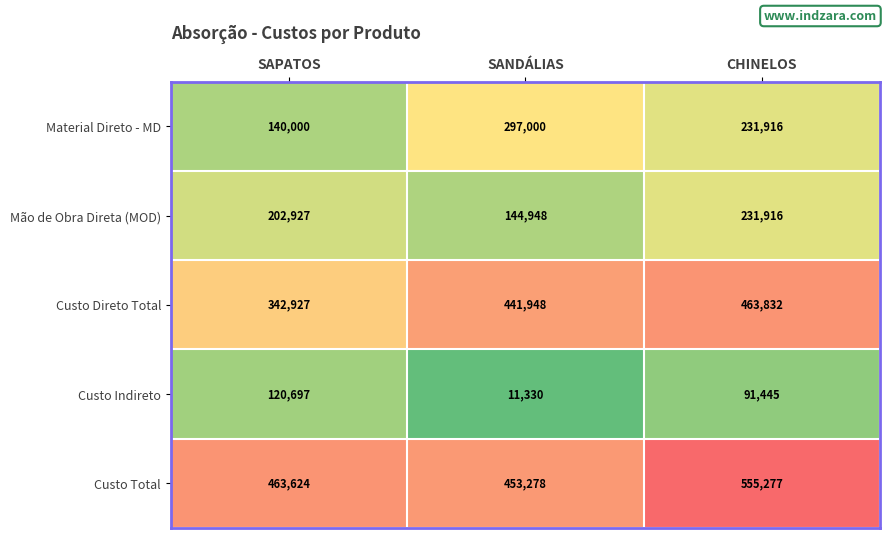

Which label corresponds to the largest value in the chart?

CHINELOS